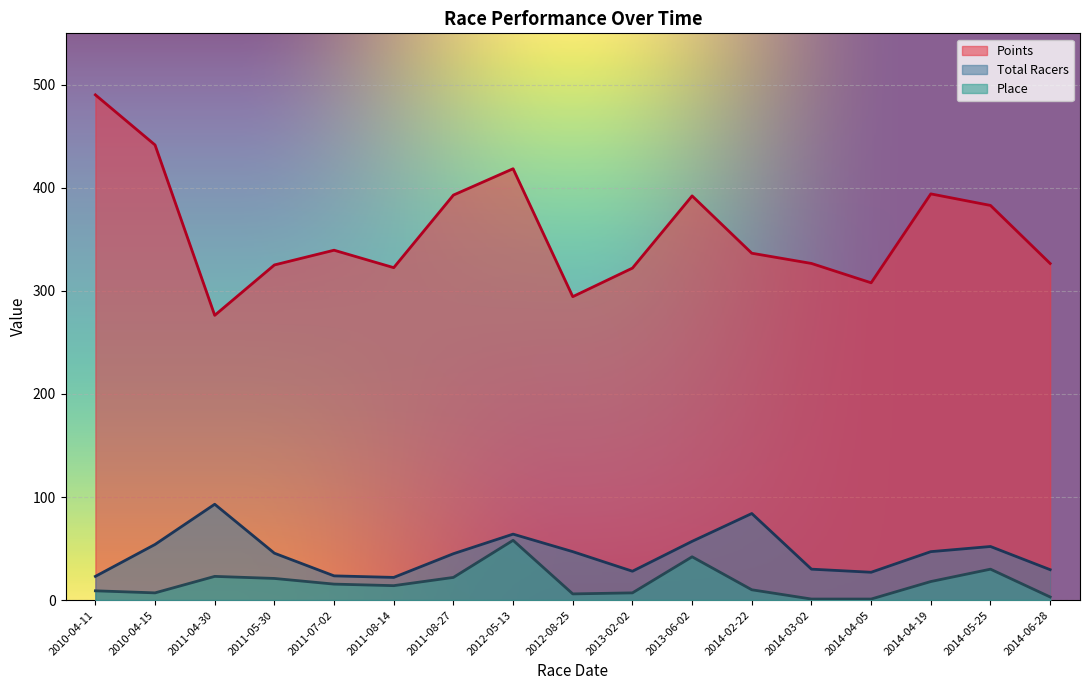

True or false: Place and Total Racers cross at least once.

False